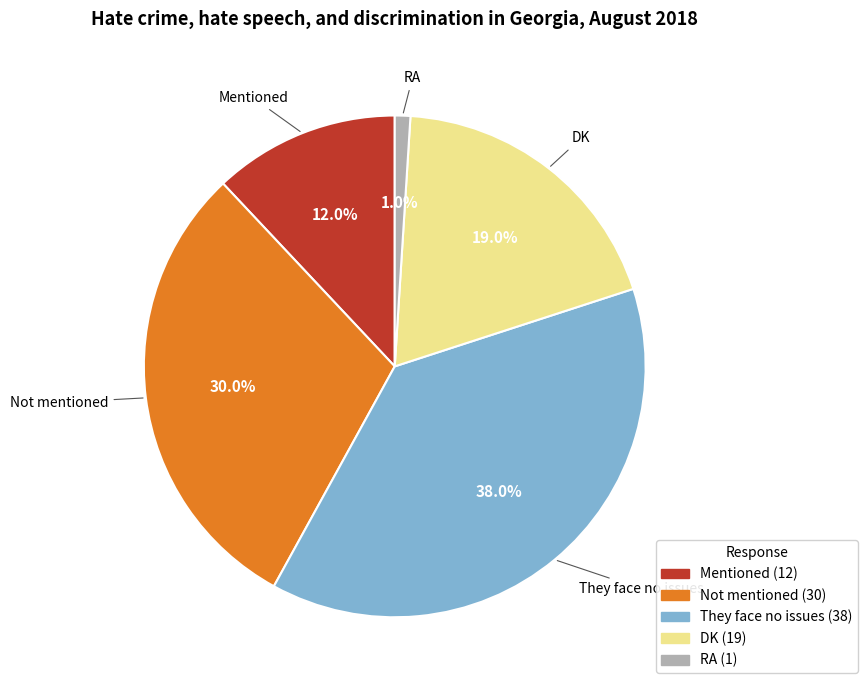

Is there a majority slice in this chart?

No